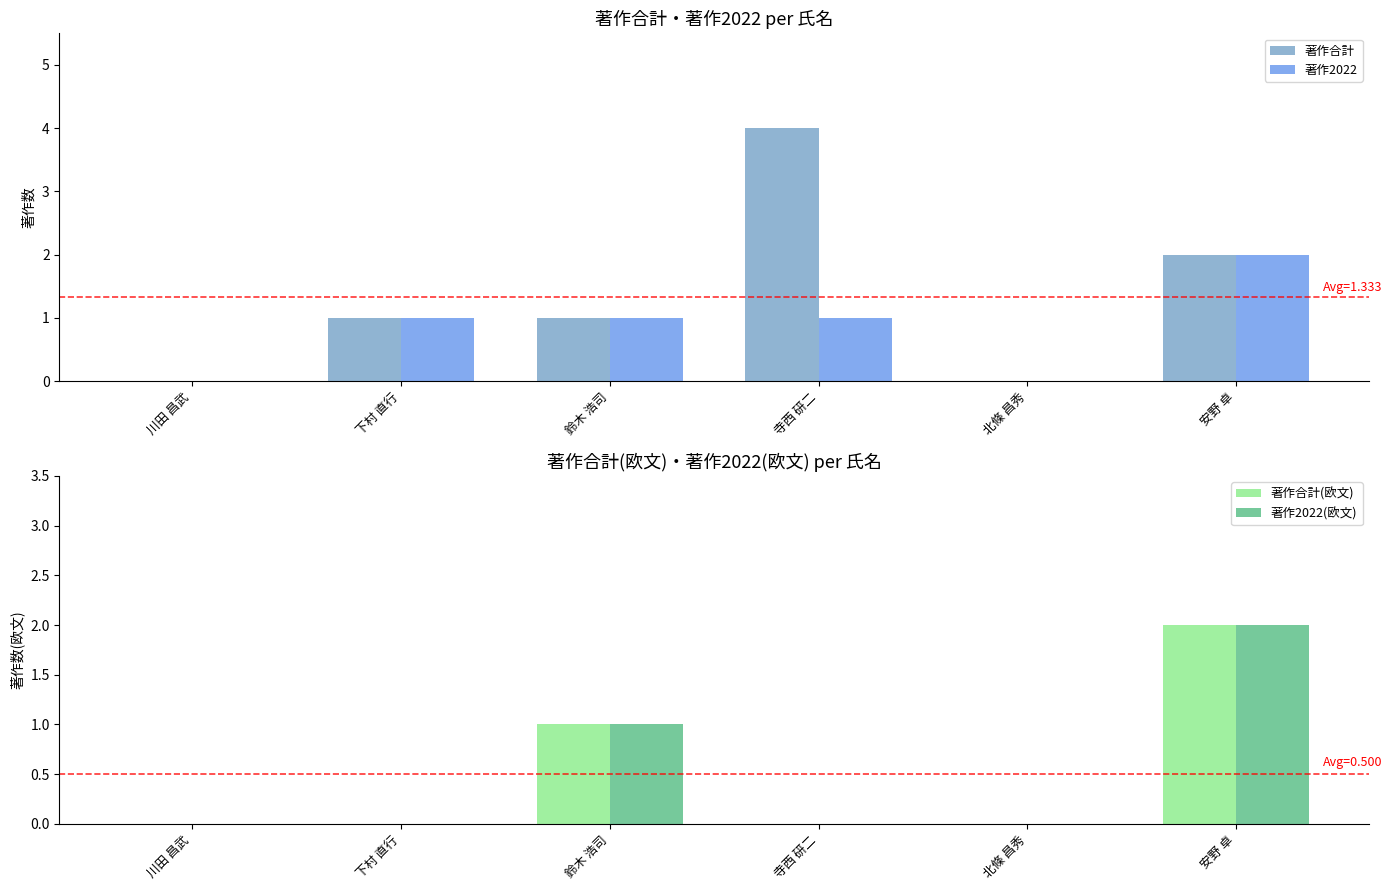

List the series in order of their peak value, lowest first.

著作2022, 著作合計(欧文), 著作2022(欧文), 著作合計